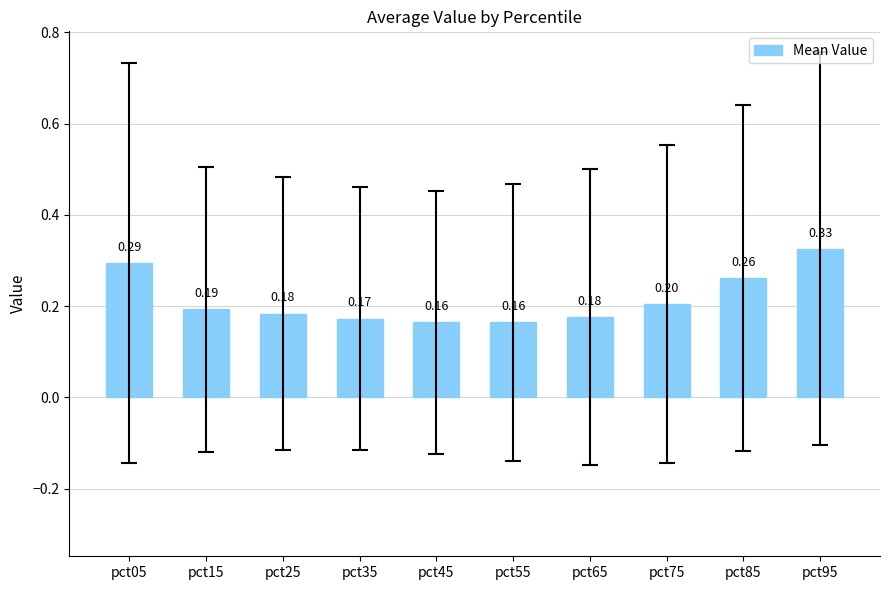

Which has a higher value, pct75 or pct65?

pct75